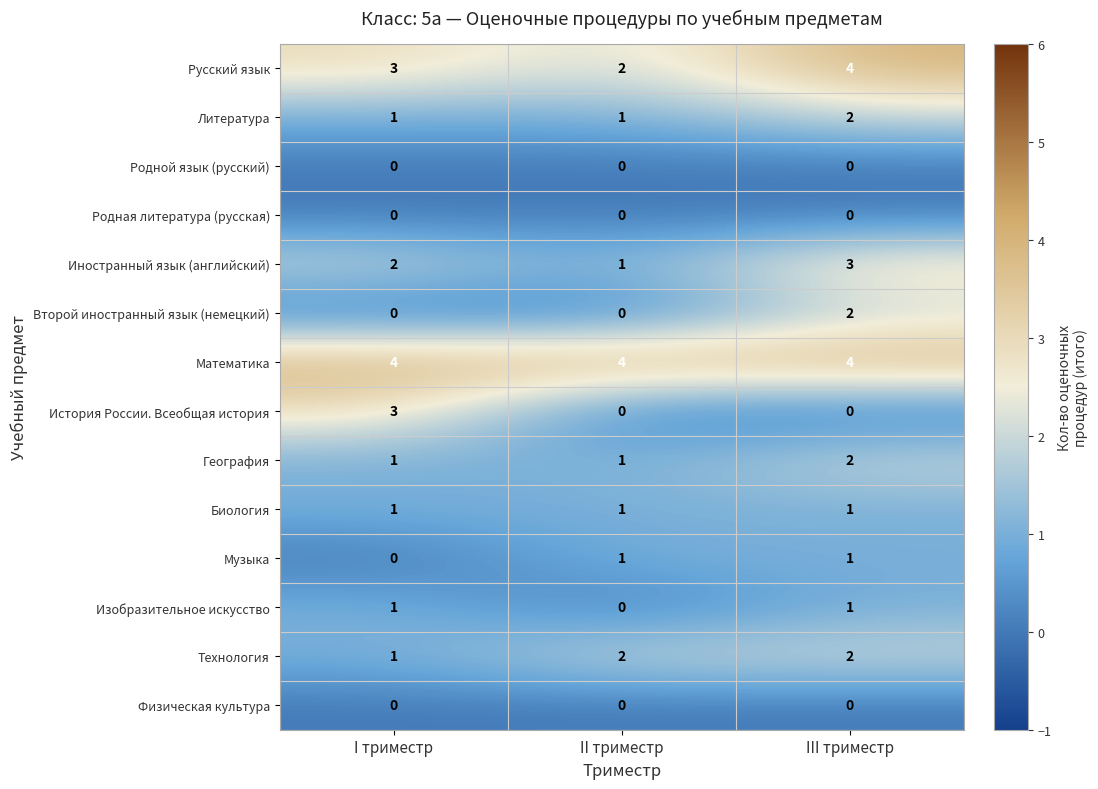

Is it true that Биология equals 1 at II триместр?

True